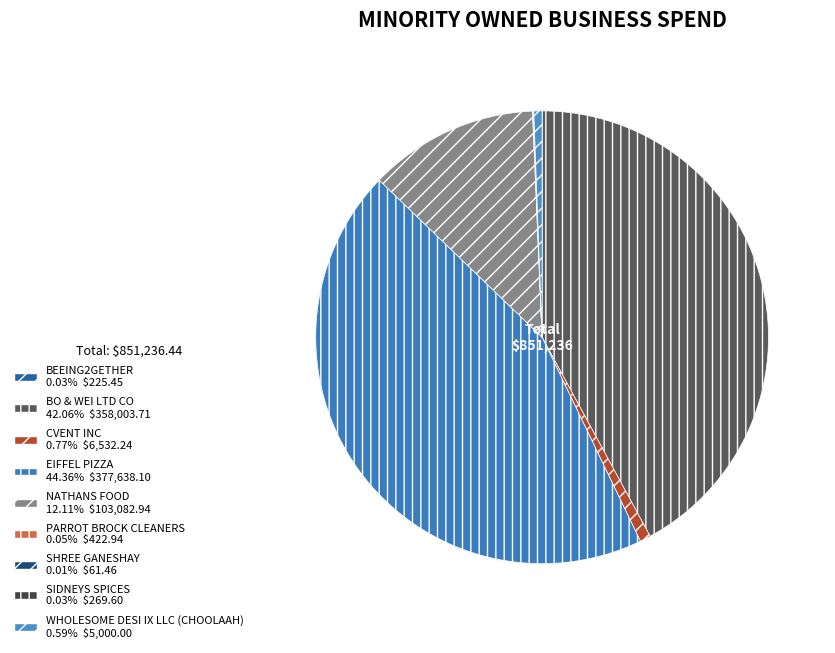

Is the sum of BEEING2GETHER and BO & WEI LTD CO greater than half?

No